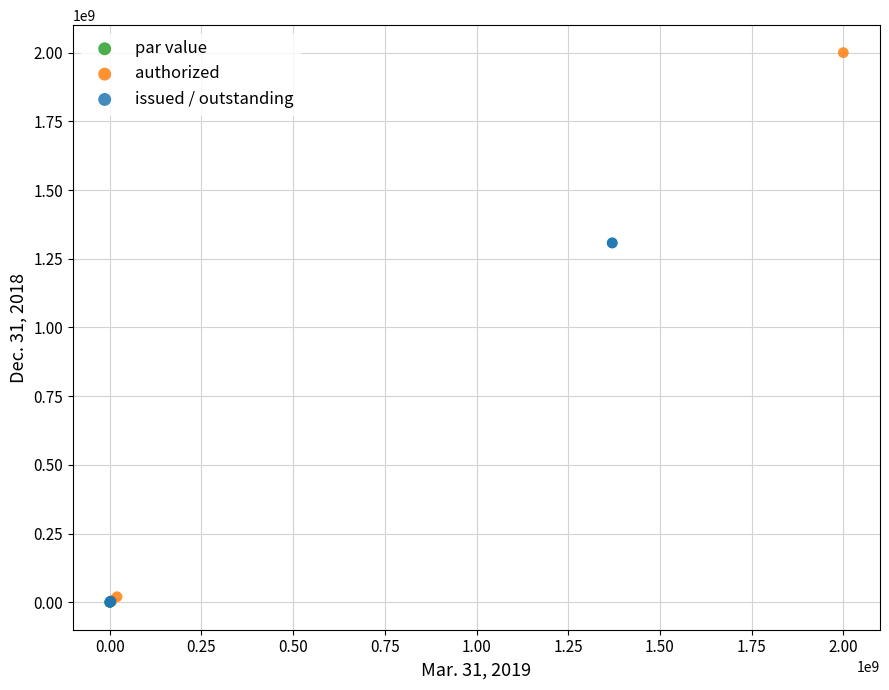

What are all the series names shown in the legend?

par value, authorized, issued / outstanding